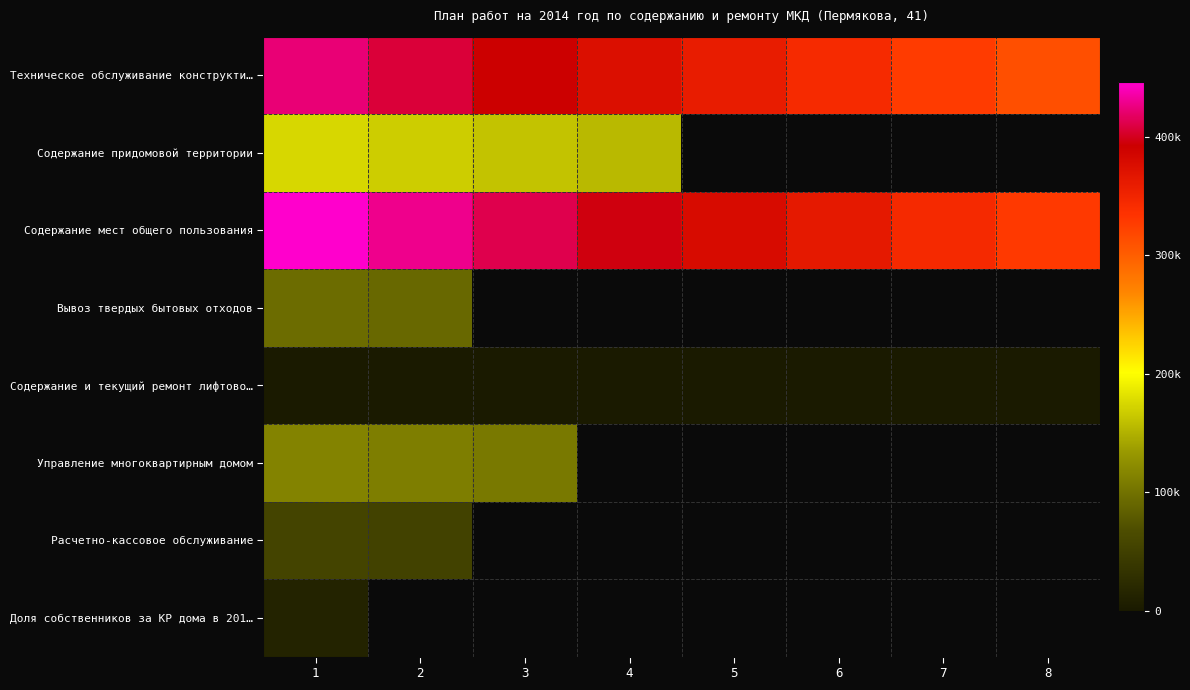

Is the value of Вывоз твердых бытовых отходов at 5 greater than the value of Содержание мест общего пользования at 3?

No